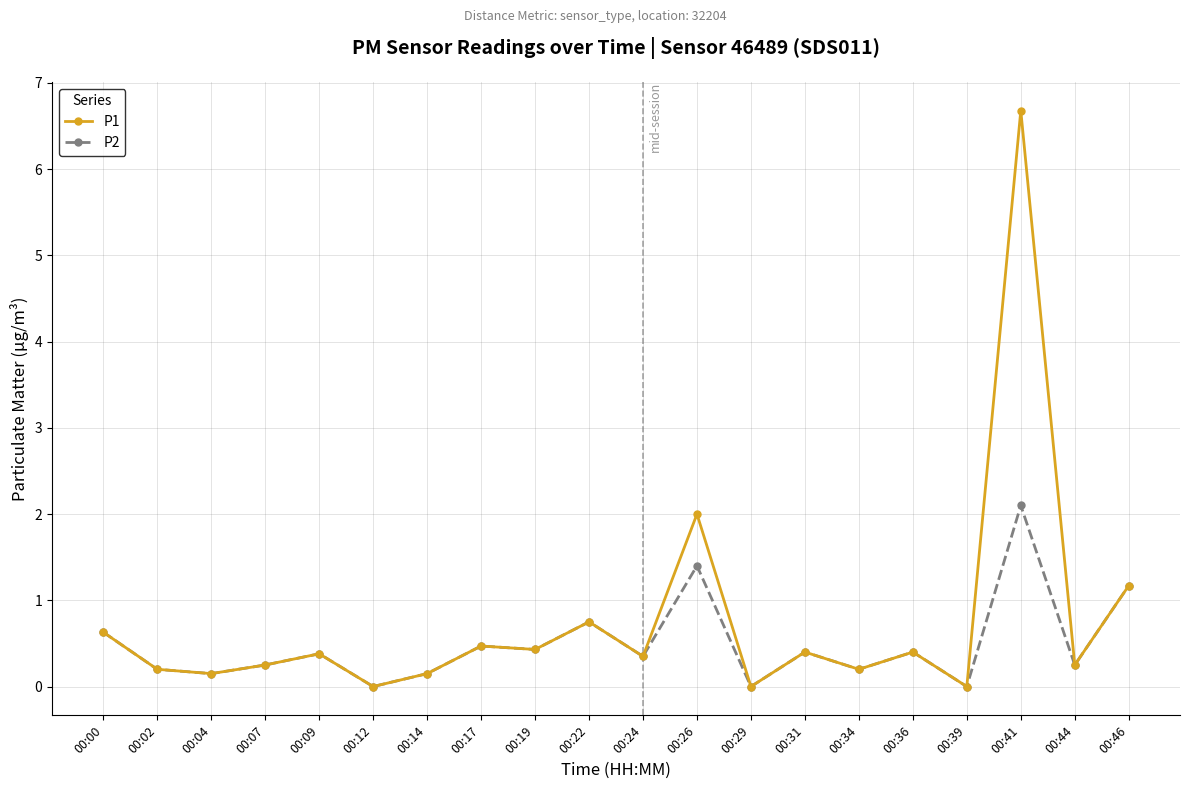

Which series has the largest total across all categories?

P1